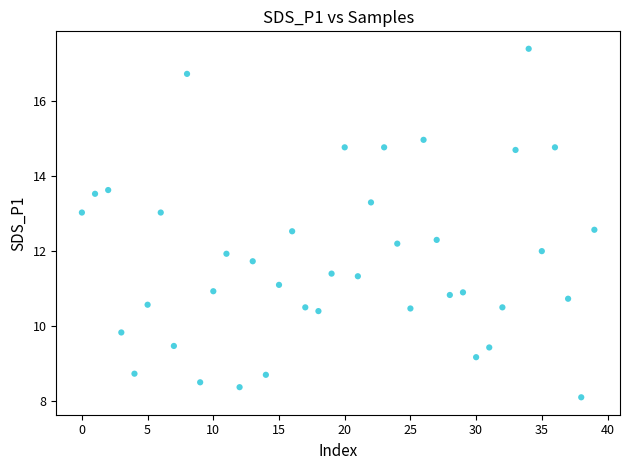

What is the range of Y values (max minus min)?

9.3